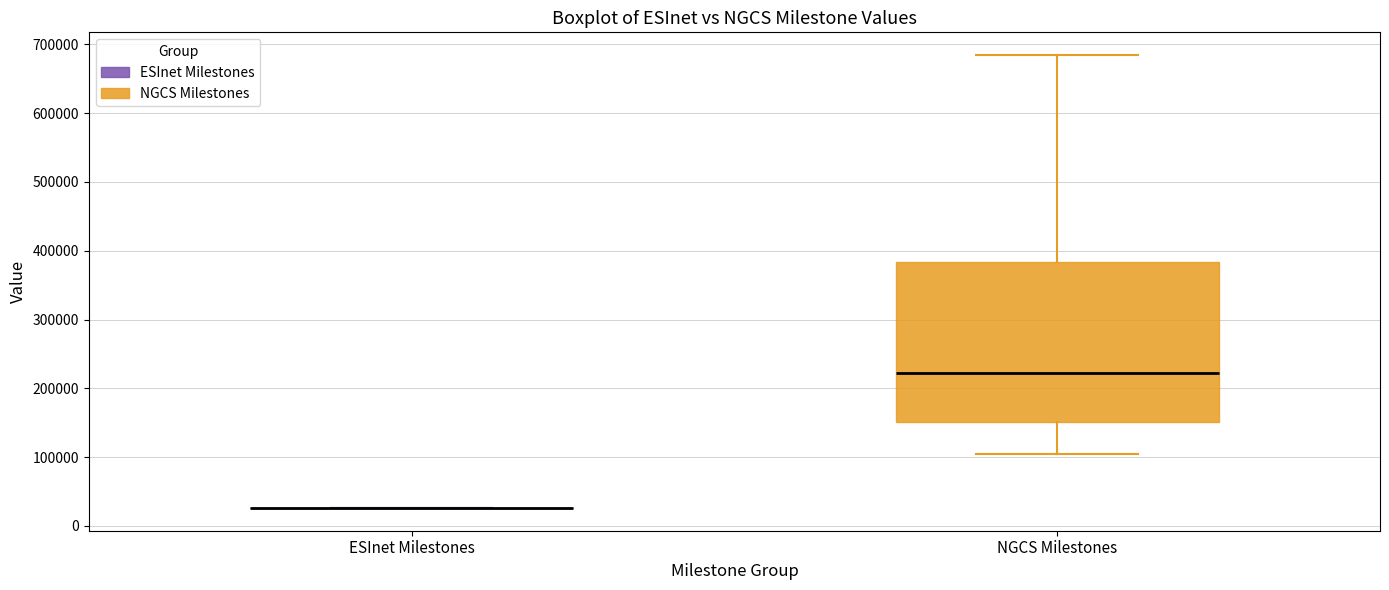

Which box is the tallest, from its lower edge to its upper edge?

NGCS Milestones